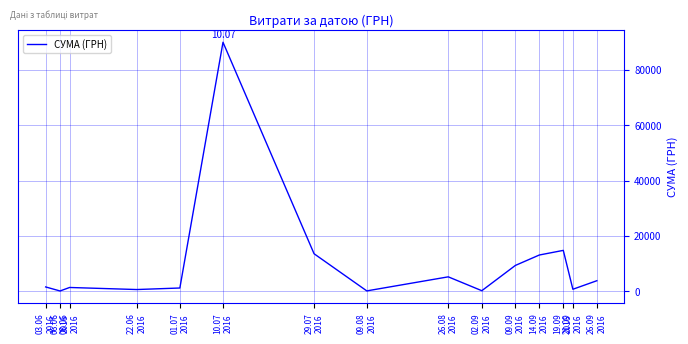

What is the difference between the values at 09.08
2016 and 02.09
2016?

69.4